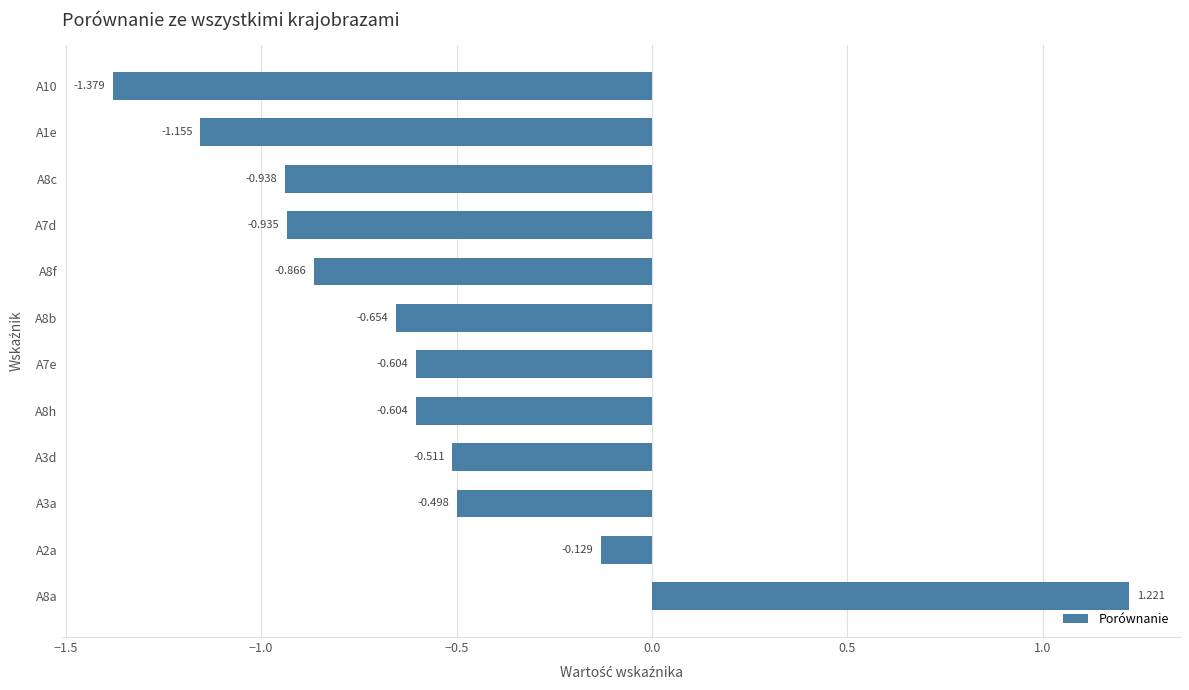

How many values are above zero?

1